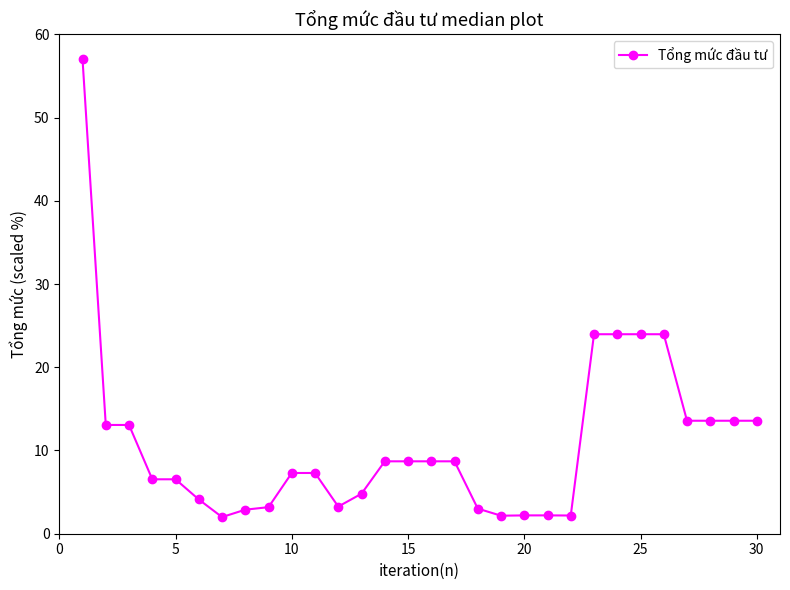

Count the number of data series in this chart.

1